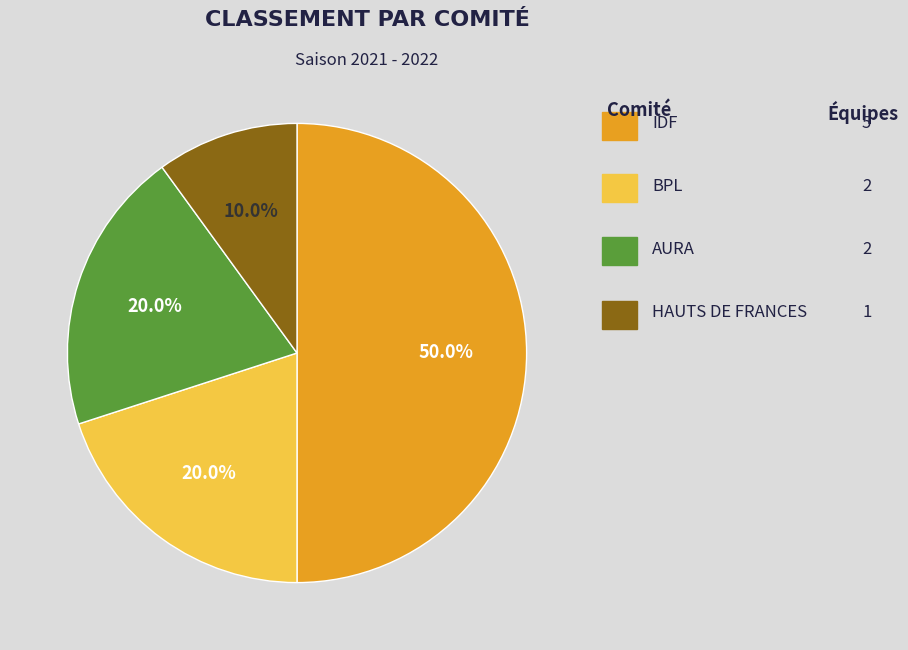

How many slices are in this pie chart?

4